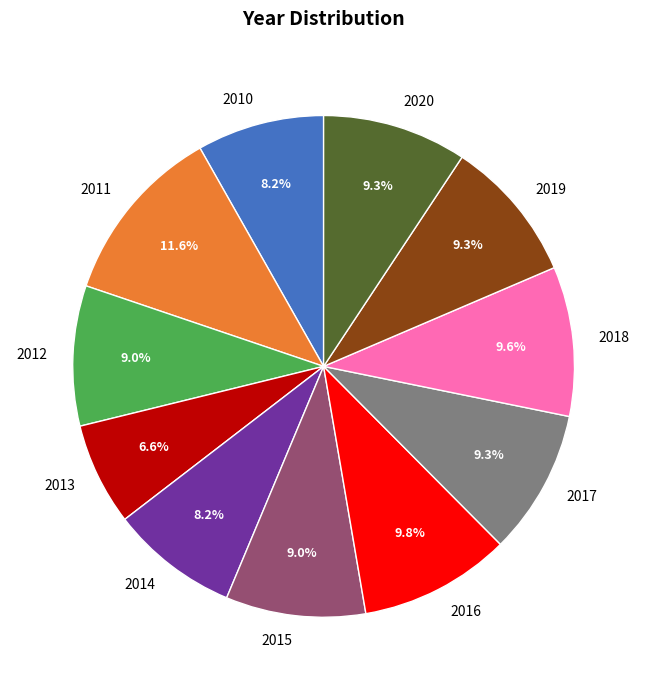

What is the total percentage of 2012 and 2011?

20.6%